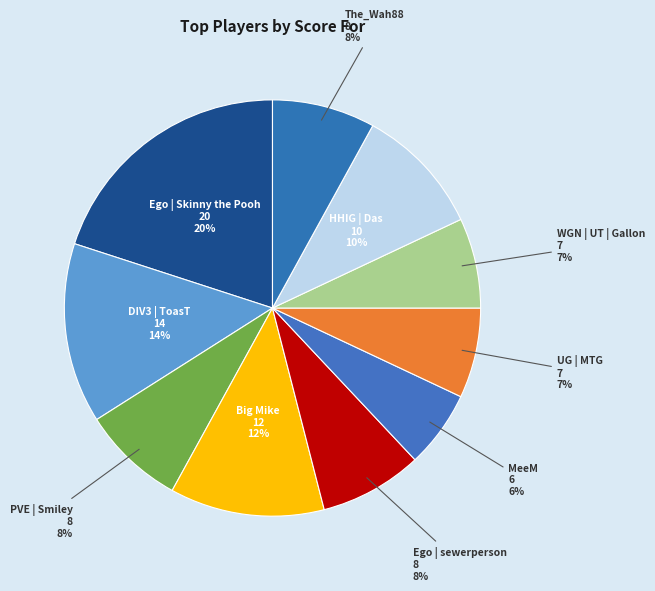

Which slice is the smallest?

MeeM